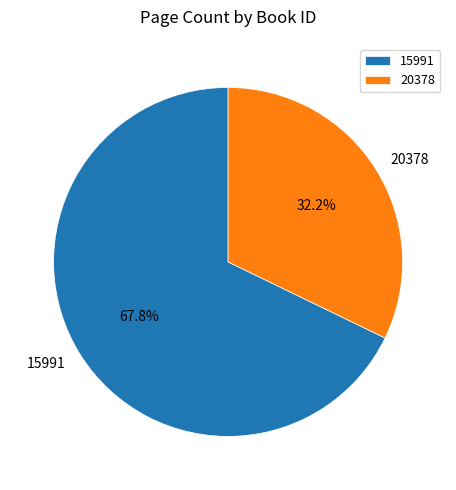

What is the majority slice?

15991